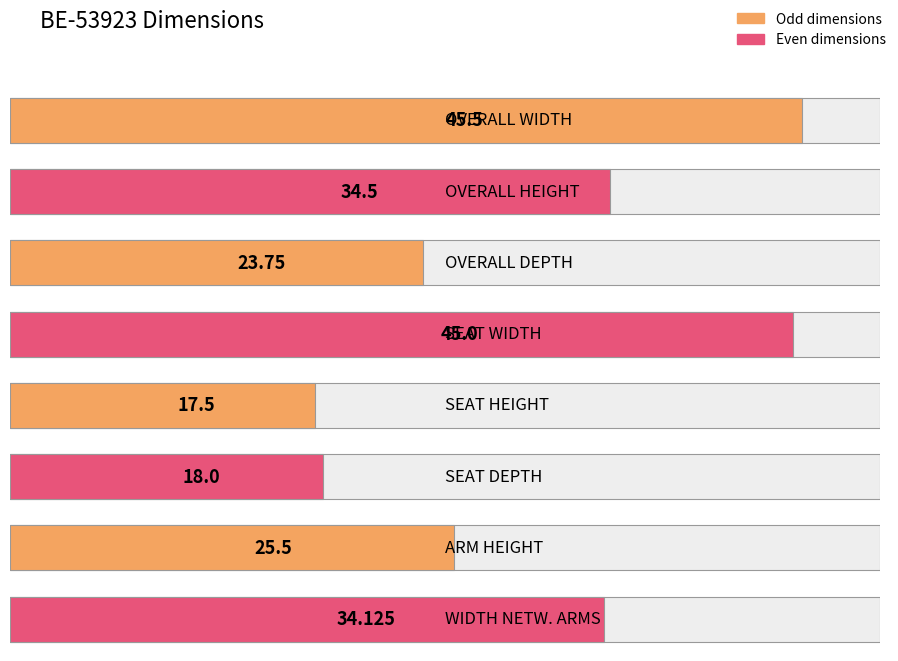

Reading left to right, extract all data points from this chart.

45.5	34.5	23.8	45.0	17.5	18.0	25.5	34.1